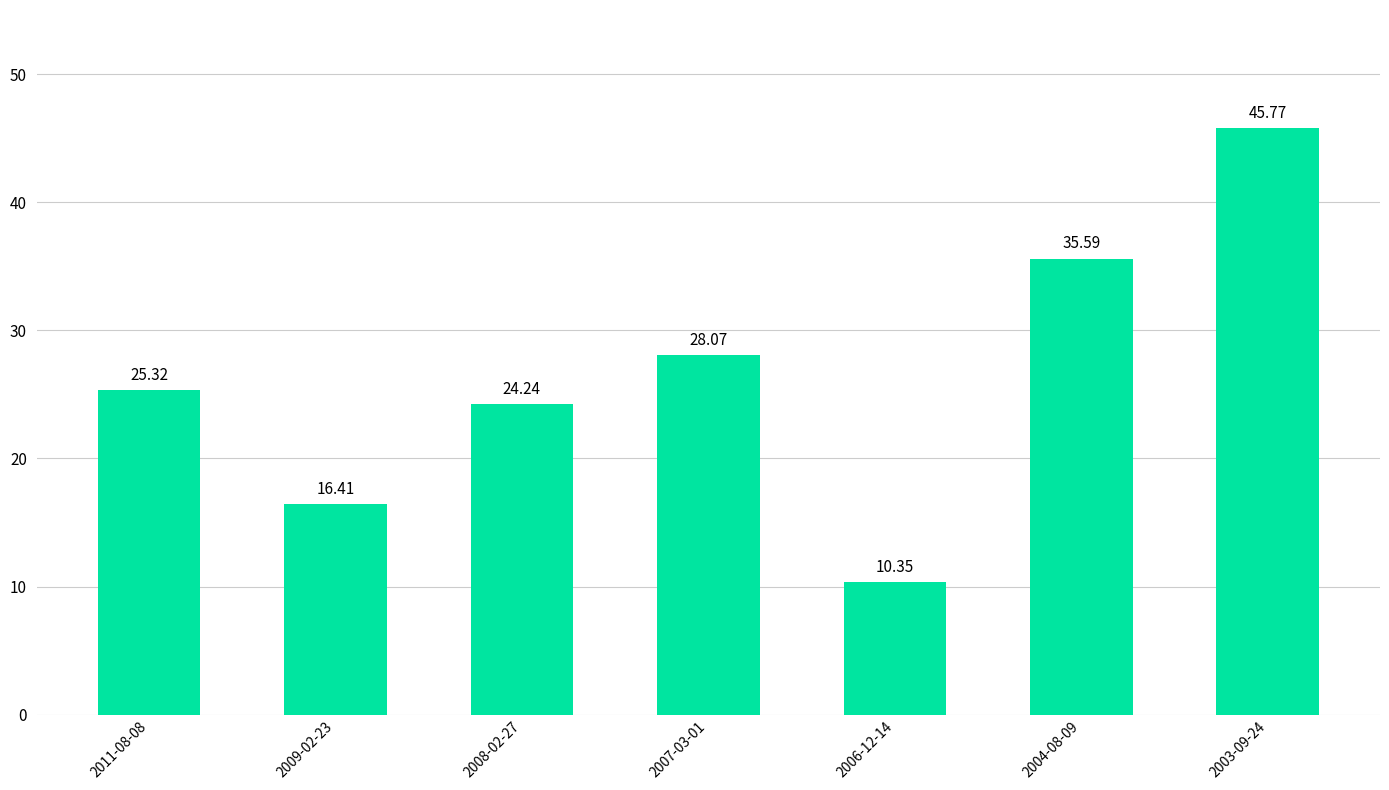

List the labels in order of value, largest first.

2003-09-24, 2004-08-09, 2007-03-01, 2011-08-08, 2008-02-27, 2009-02-23, 2006-12-14